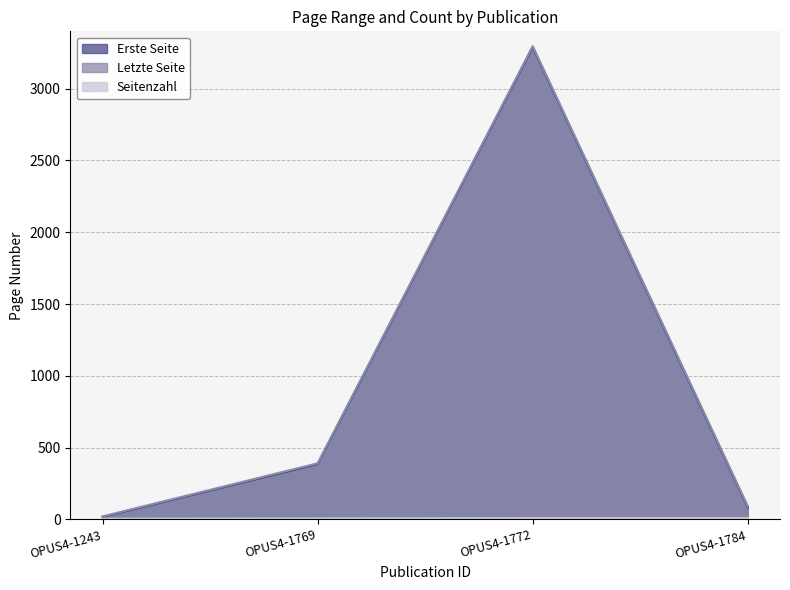

At which category is the sum across all series the highest?

OPUS4-1772